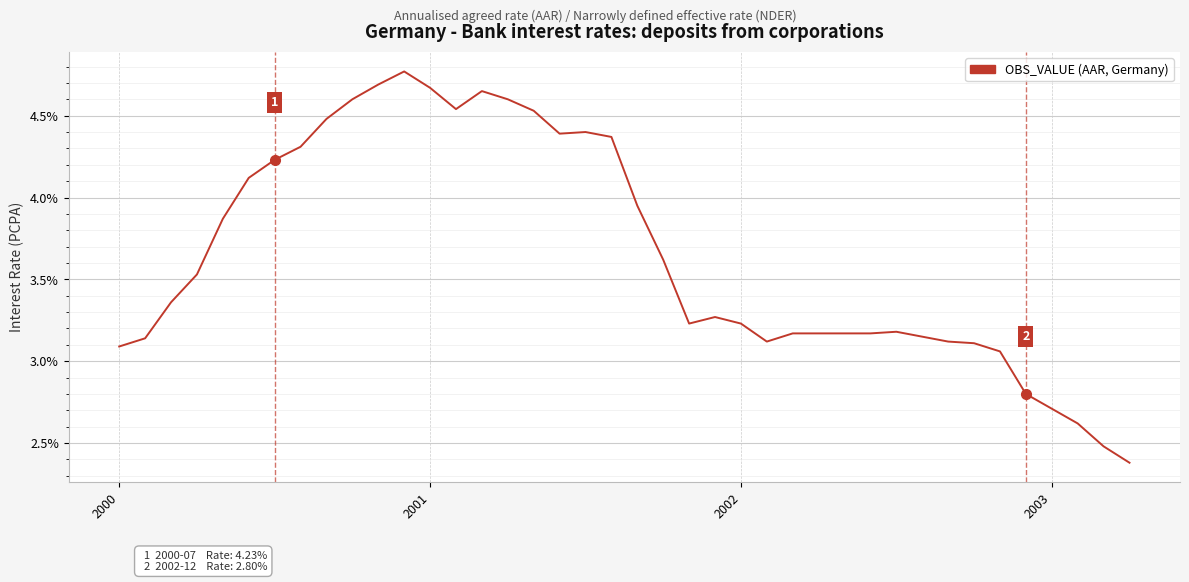

What is the difference between the maximum and minimum values?

2.4